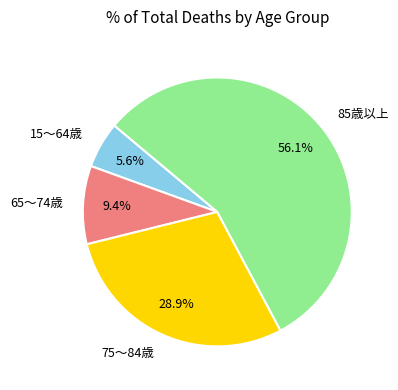

Between 75～84歳 and 65～74歳, which is larger?

75～84歳